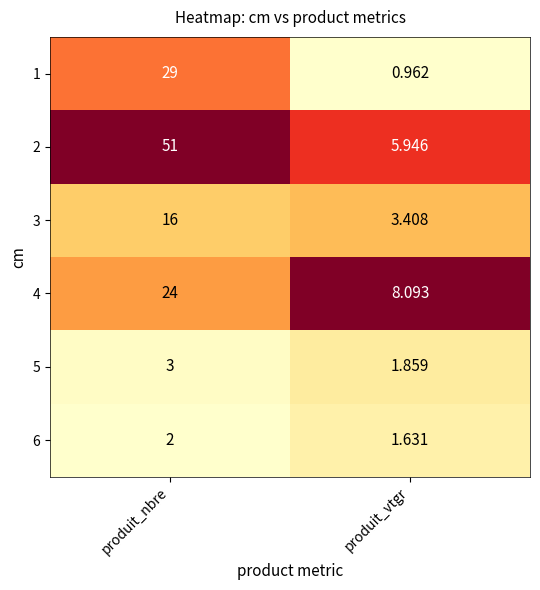

At which category is the sum across all series the highest?

produit_nbre